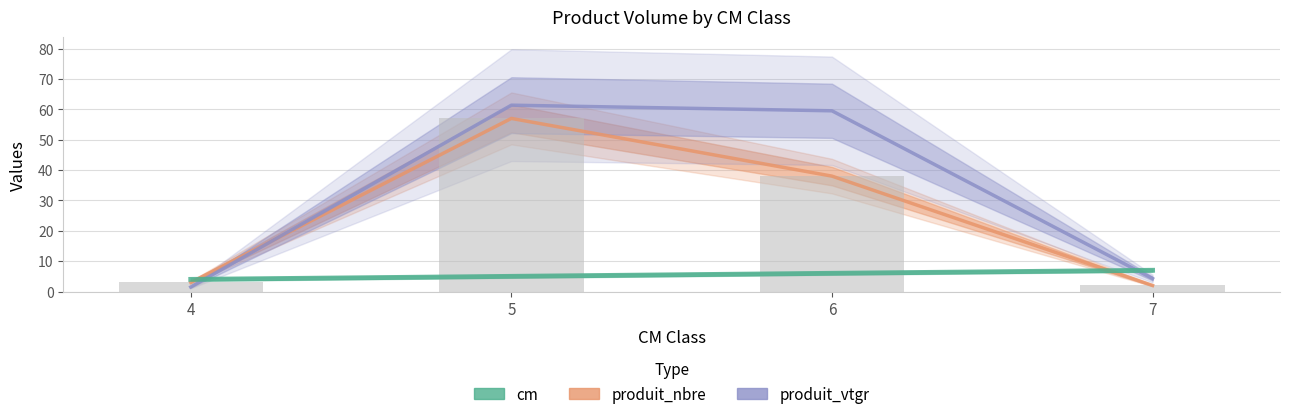

At which label is produit_vtgr closest to 31?

7